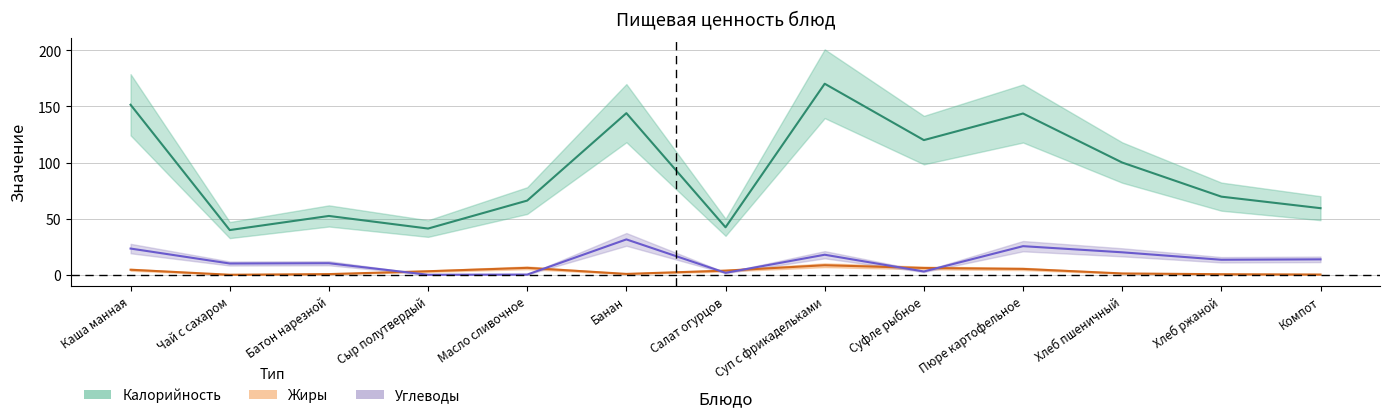

How many values in the Жиры series are below 3?

6